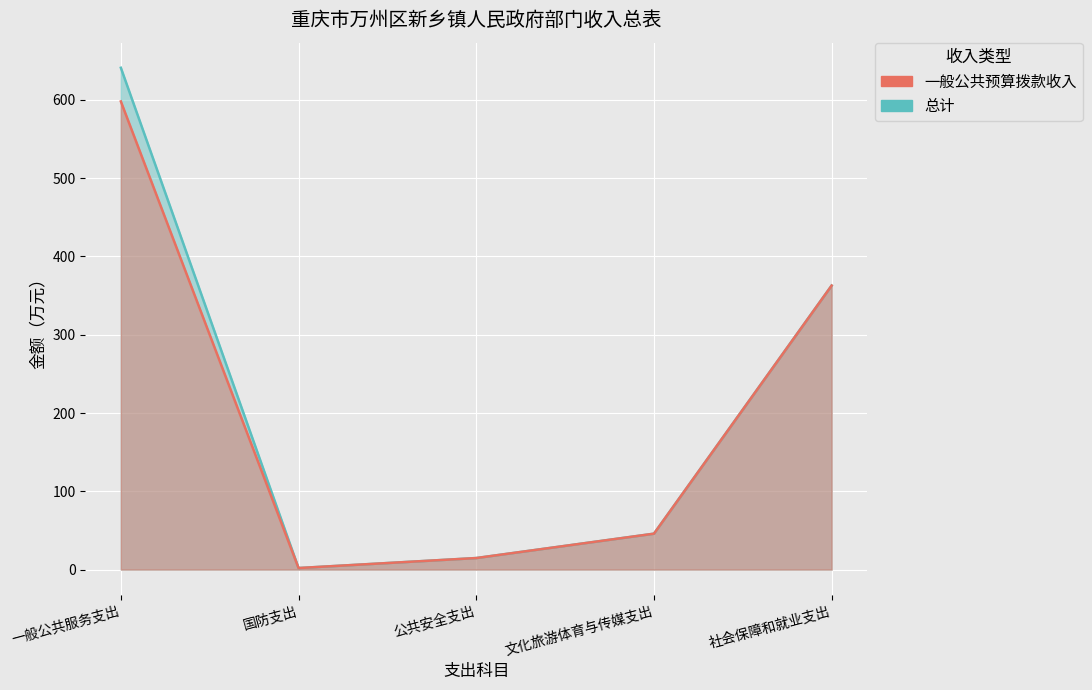

Reading left to right, list all the values displayed in this chart.

总计: 641.1	2.0	14.8	45.9	362.9
一般公共预算拨款收入: 598.1	2.0	14.8	45.9	362.9